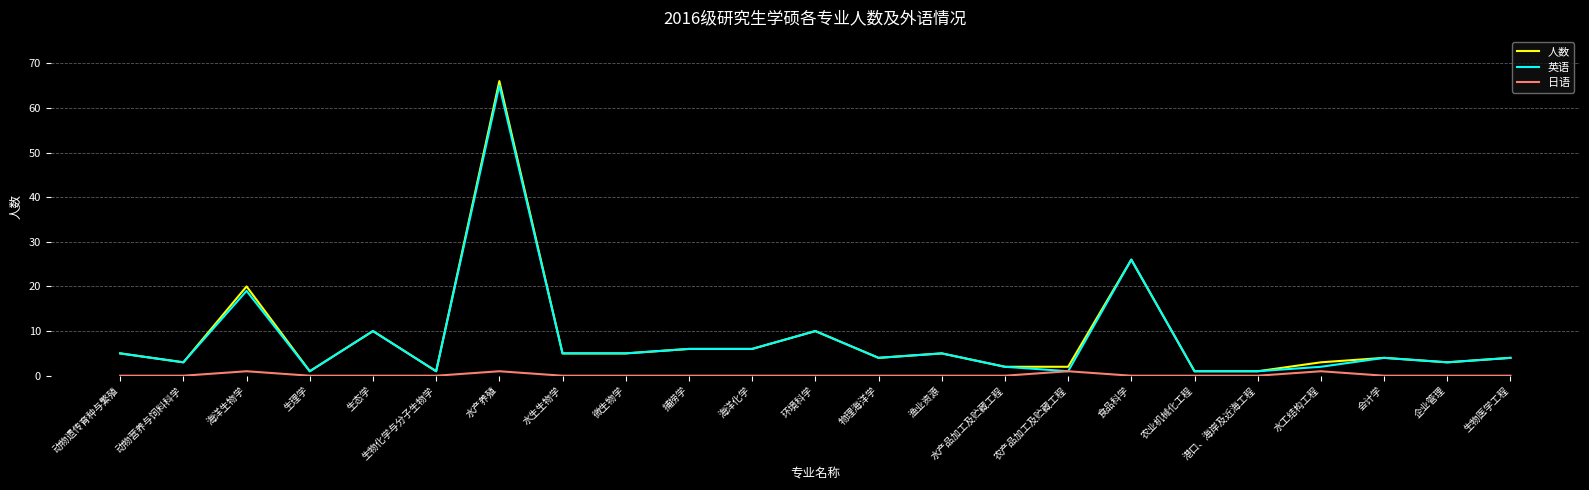

What is the highest value of the 人数 series?

66